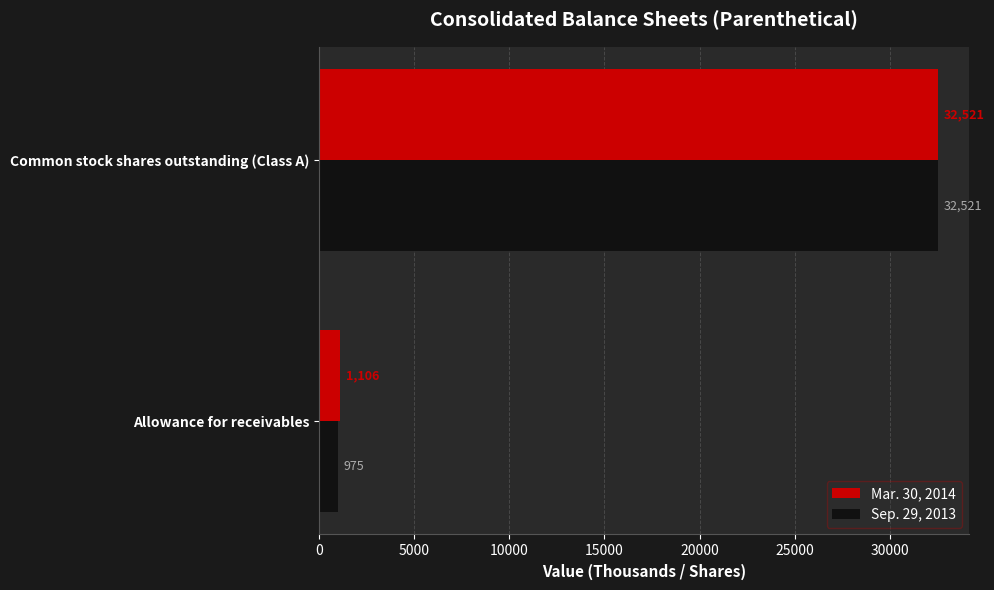

What are all the series names shown in the legend?

Mar. 30, 2014, Sep. 29, 2013